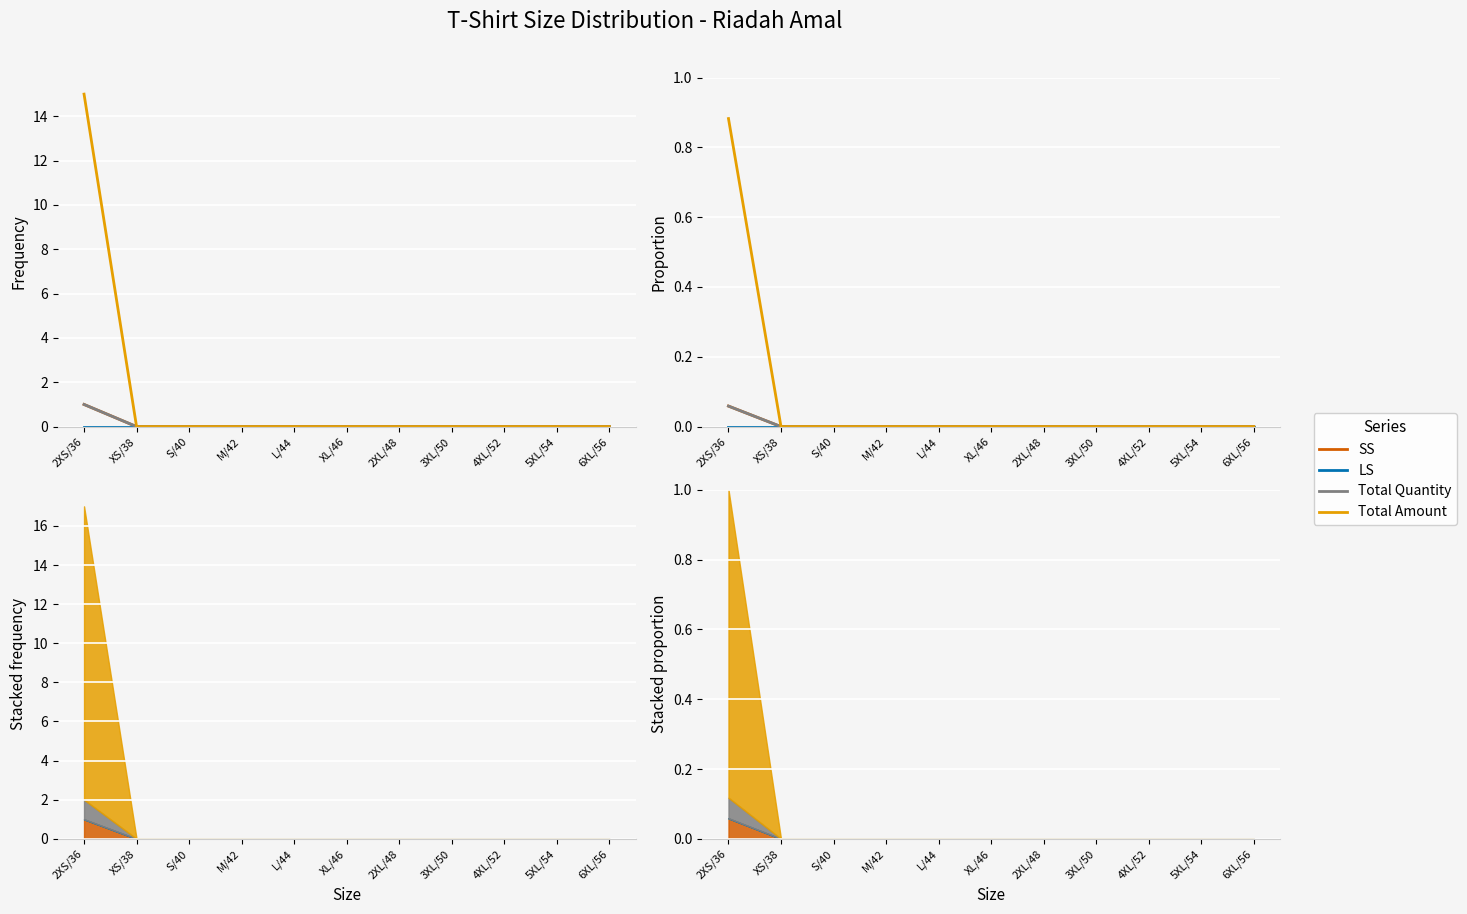

Reading left to right, transcribe all the data shown in this chart.

SS: 0.1	0.0	0.0	0.0	0.0	0.0	0.0	0.0	0.0	0.0	0.0
LS: 0.0	0.0	0.0	0.0	0.0	0.0	0.0	0.0	0.0	0.0	0.0
Total Quantity: 0.1	0.0	0.0	0.0	0.0	0.0	0.0	0.0	0.0	0.0	0.0
Total Amount: 0.9	0.0	0.0	0.0	0.0	0.0	0.0	0.0	0.0	0.0	0.0